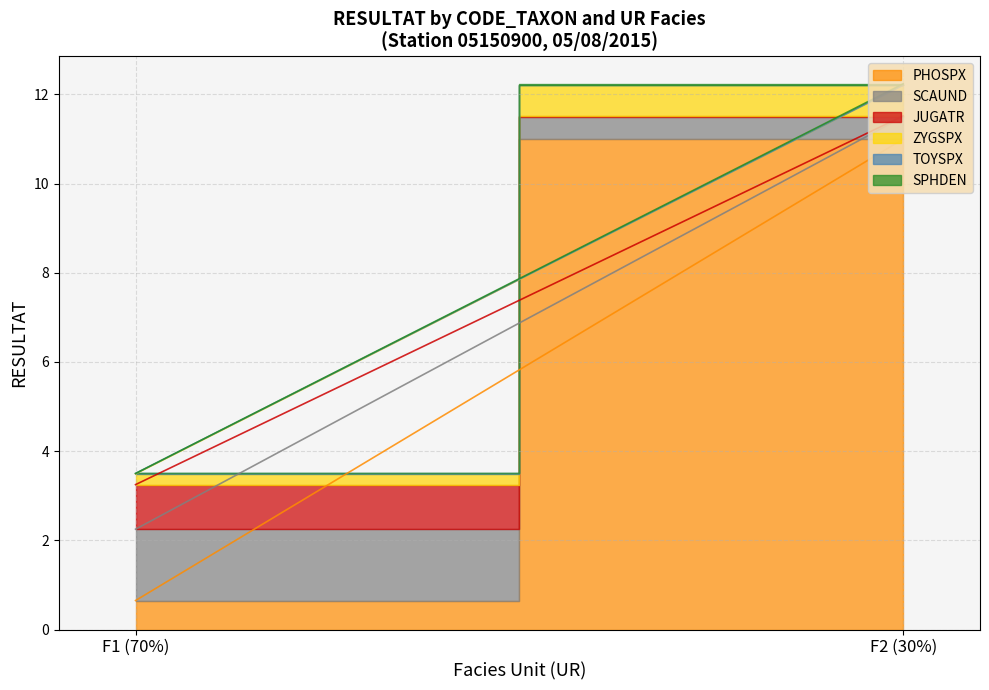

Count the number of categories in the chart.

2